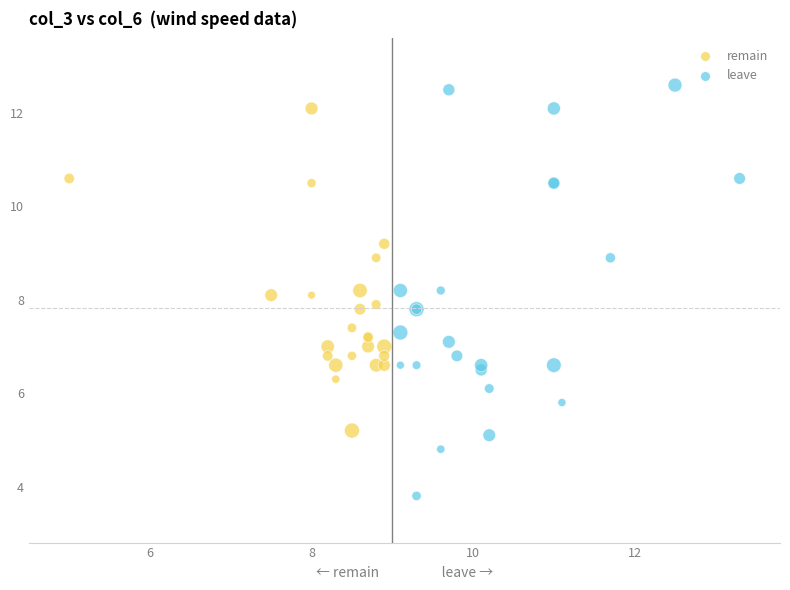

Which series reaches the minimum Y coordinate?

leave